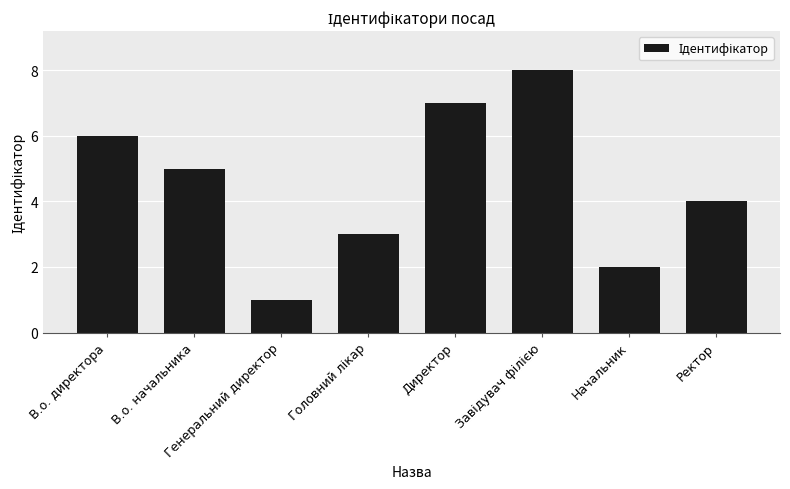

The chart shows a value of 6 at В.о. директора. True or false?

True